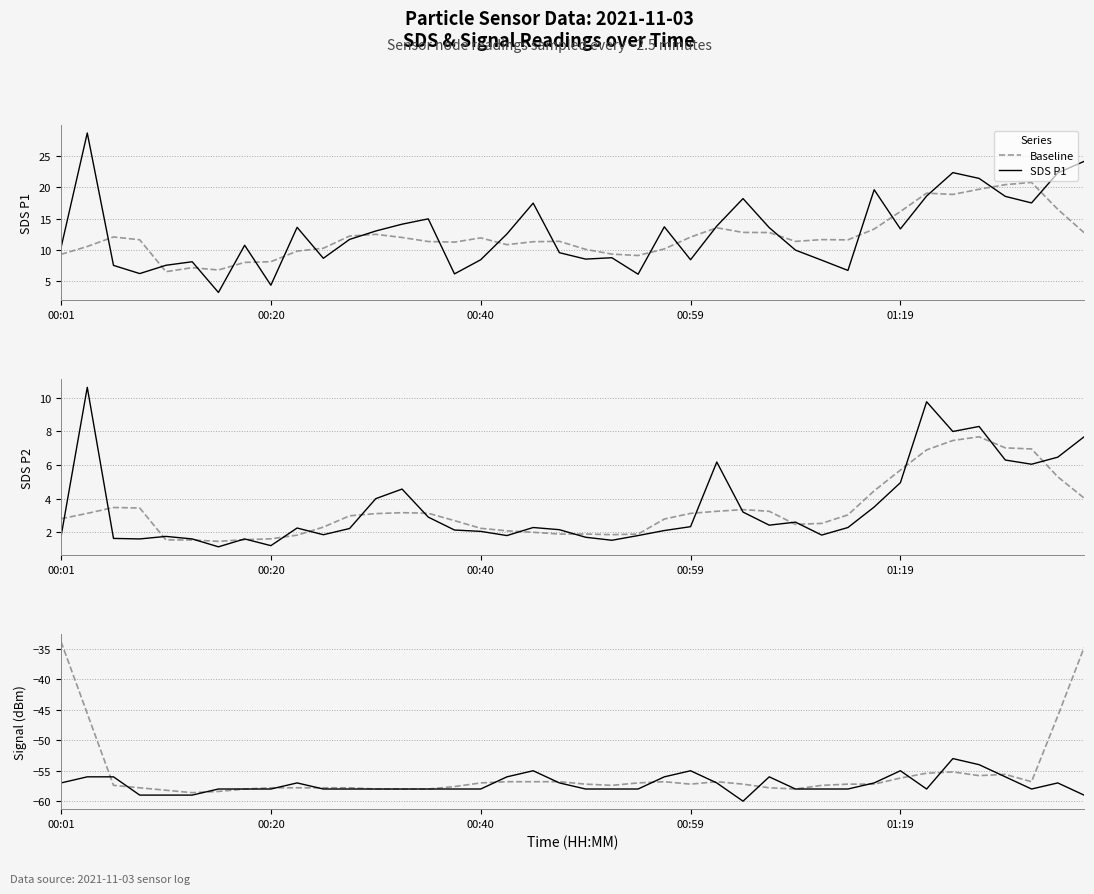

Rank the series at 13 from lowest to highest value.

Baseline, Signal (dBm), SDS P2, SDS P1